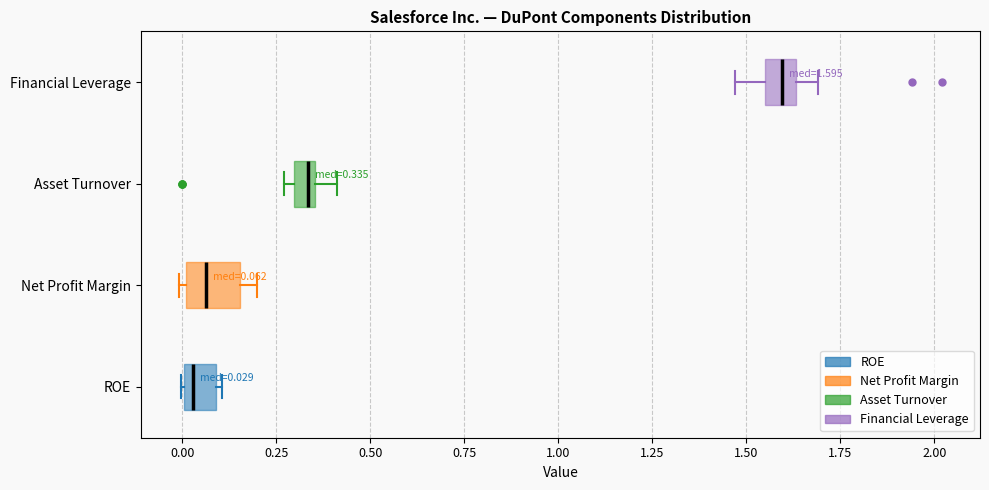

Which box has the furthest to the right median line?

Financial Leverage